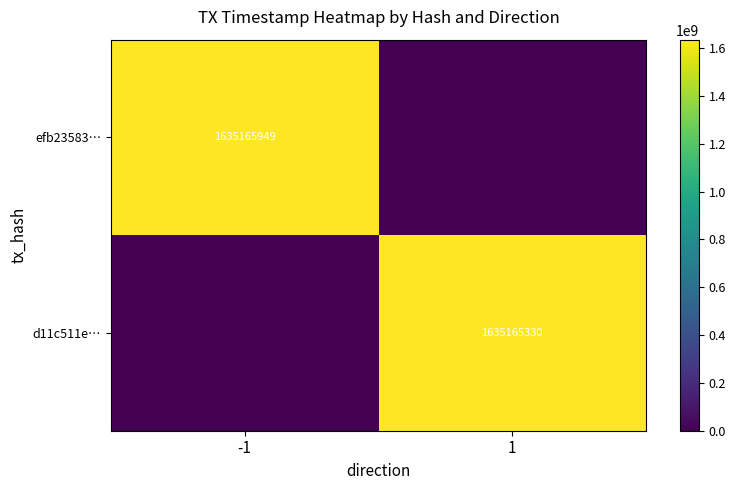

True or false: d11c511e… has a value of 356704952 at 1.

False